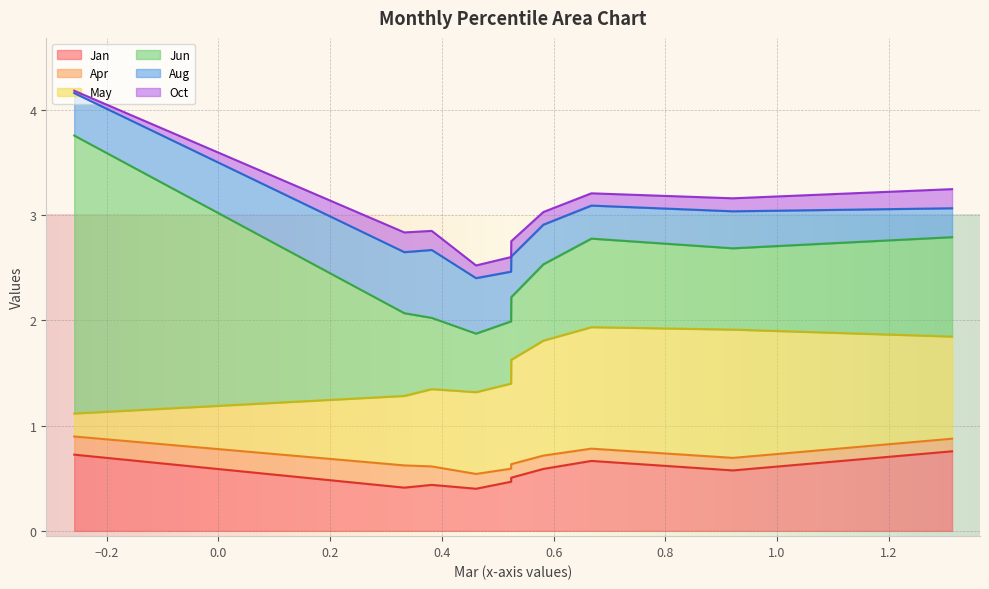

How many lines are shown in the chart?

6